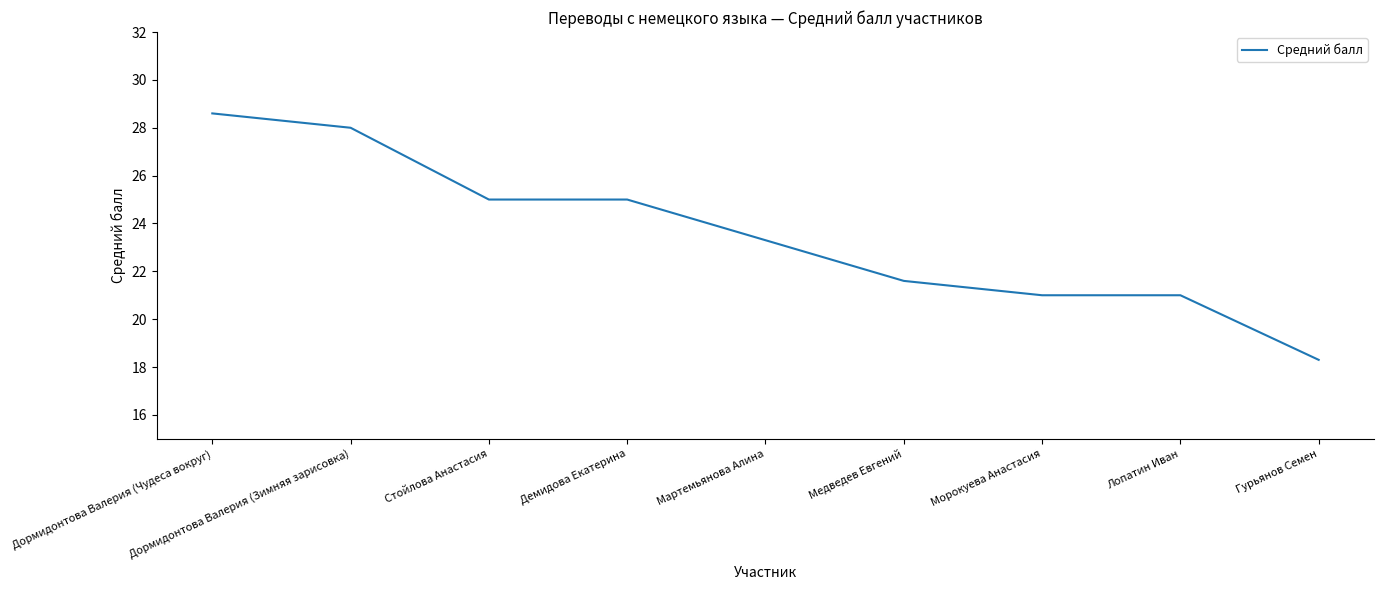

Is it true that the value at Демидова Екатерина is 36.7?

False